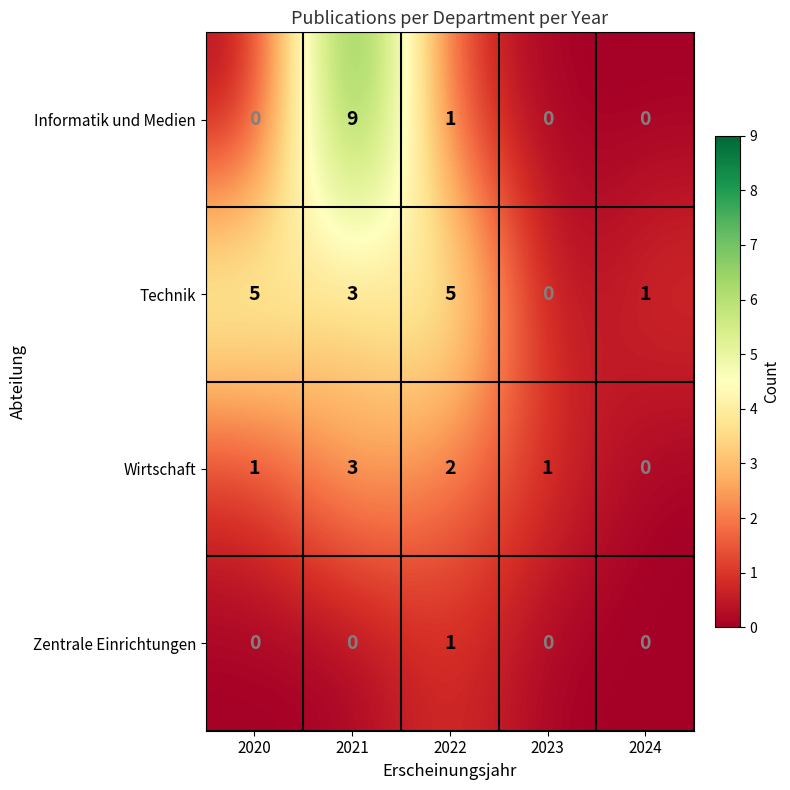

What is the difference between the maximum and second lowest values in the Technik series?

4